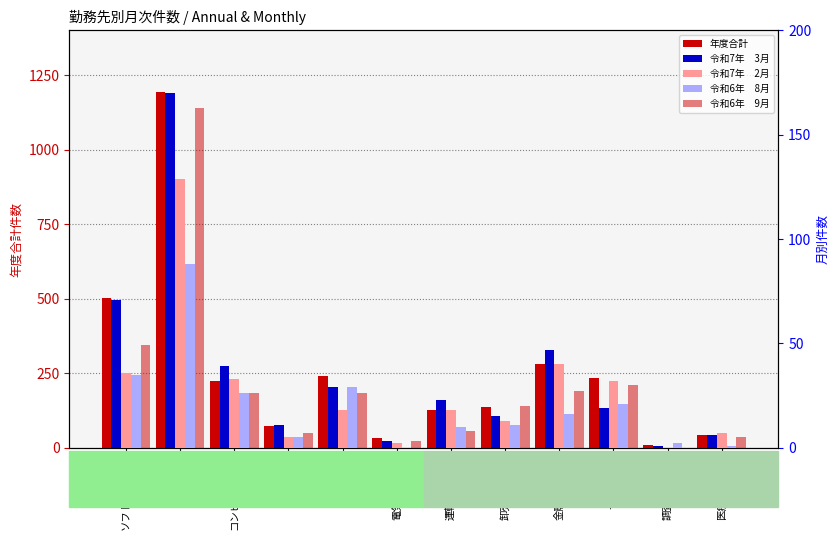

Where is 令和6年　9月 nearest to the value 81?

ソフトウェア業